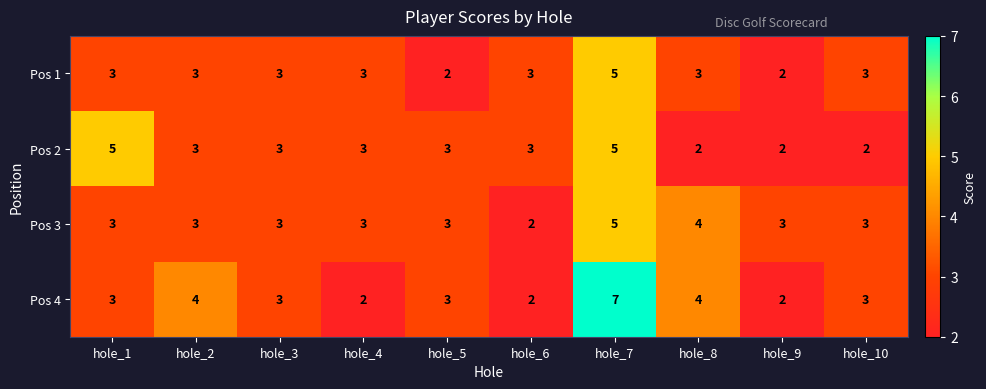

Count the Pos 3 values in the range 3 to 4.

8